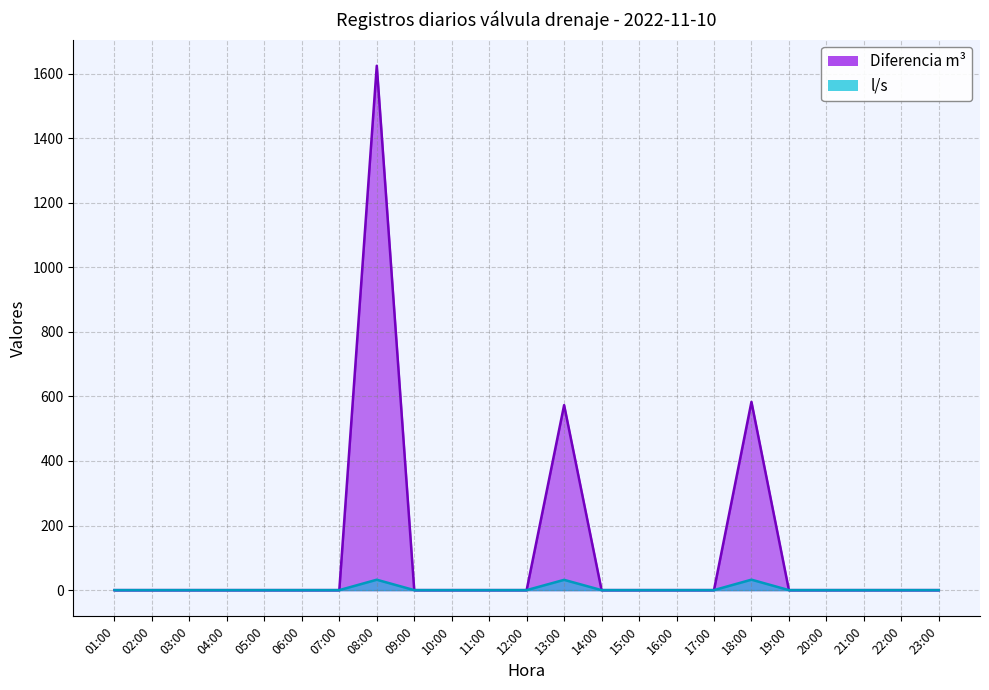

List the labels in order of l/s value, largest first.

18:00, 08:00, 13:00, 01:00, 02:00, 03:00, 04:00, 05:00, 06:00, 07:00, 09:00, 10:00, 11:00, 12:00, 14:00, 15:00, 16:00, 17:00, 19:00, 20:00, 21:00, 22:00, 23:00